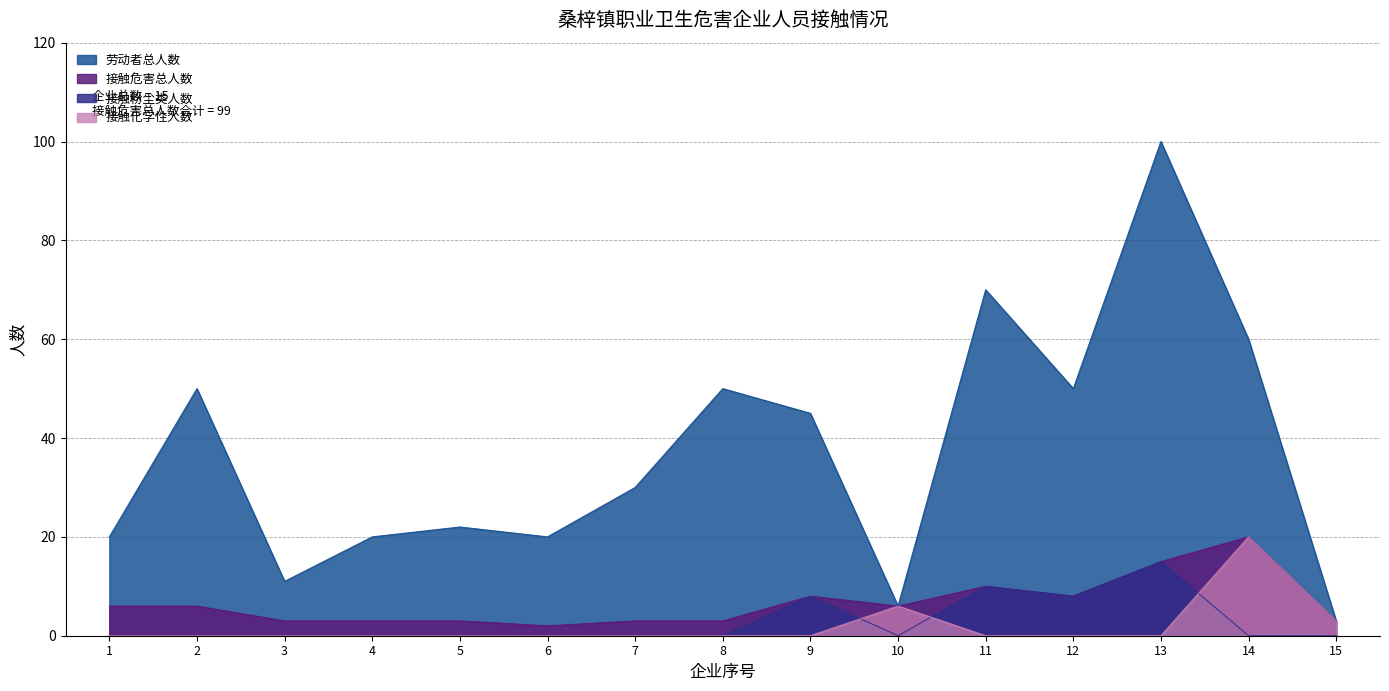

What is the average value of the 劳动者总人数 series?

37